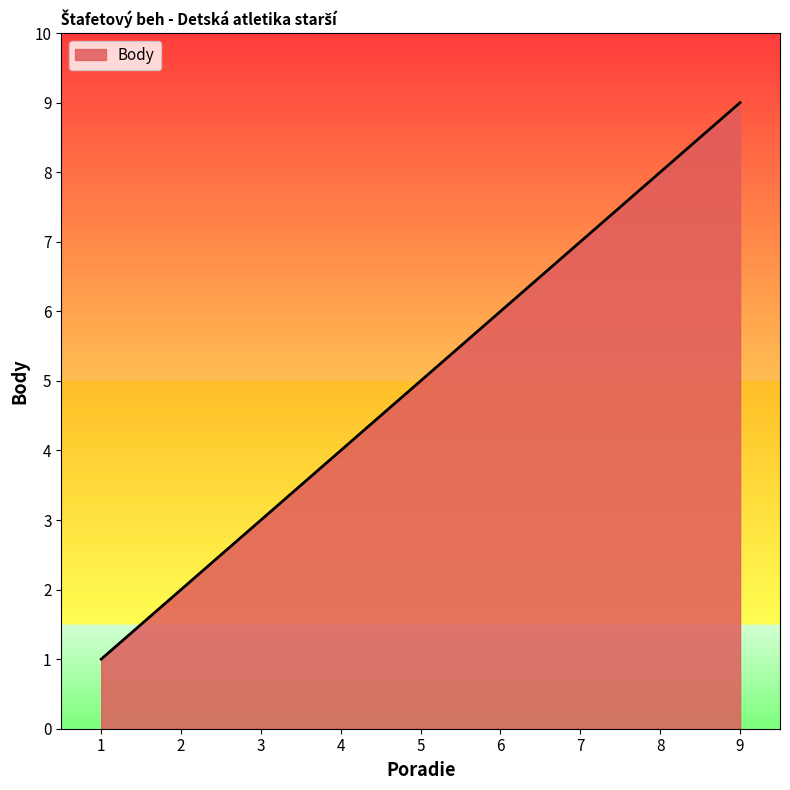

At which category does the chart reach its peak across all series?

9